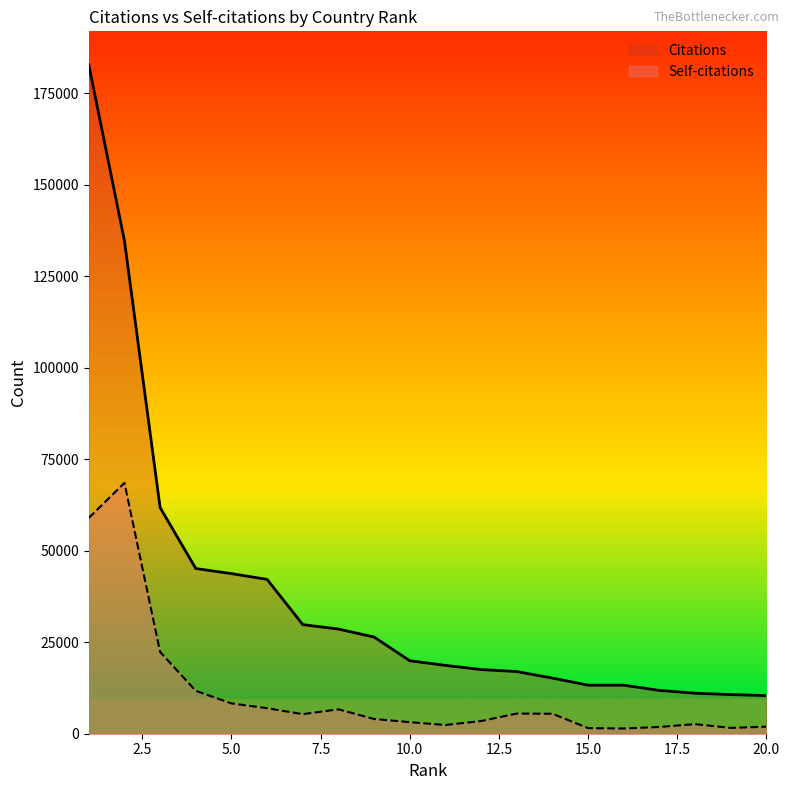

Rank the series at 11 from highest to lowest value.

Citations, Self-citations